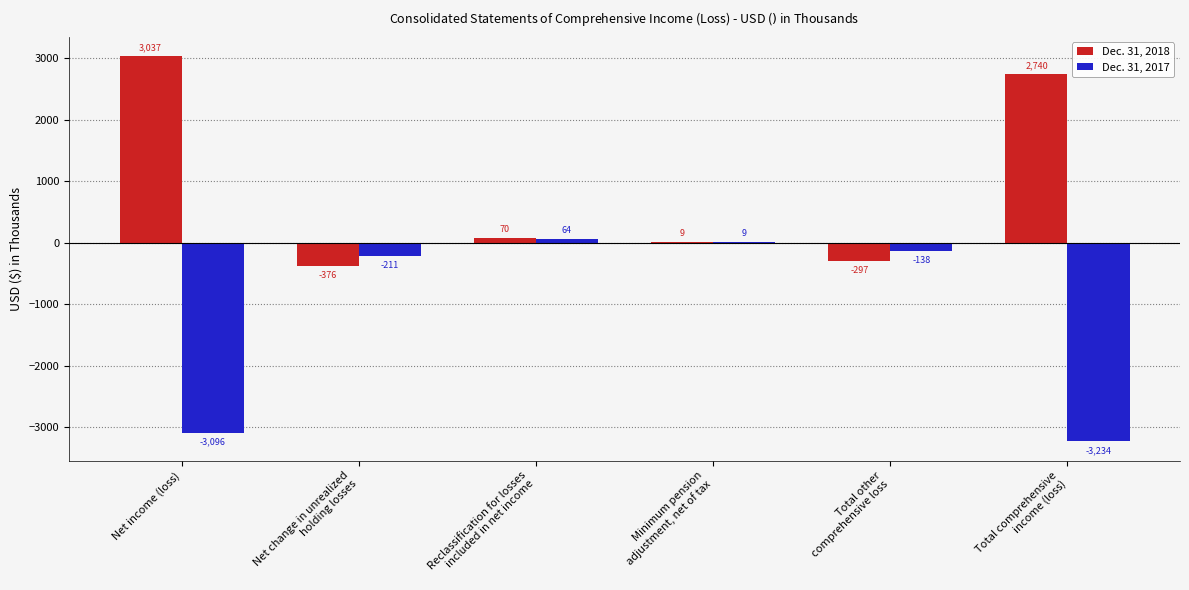

True or false: Dec. 31, 2018 has a value of 5191 at Net income (loss).

False